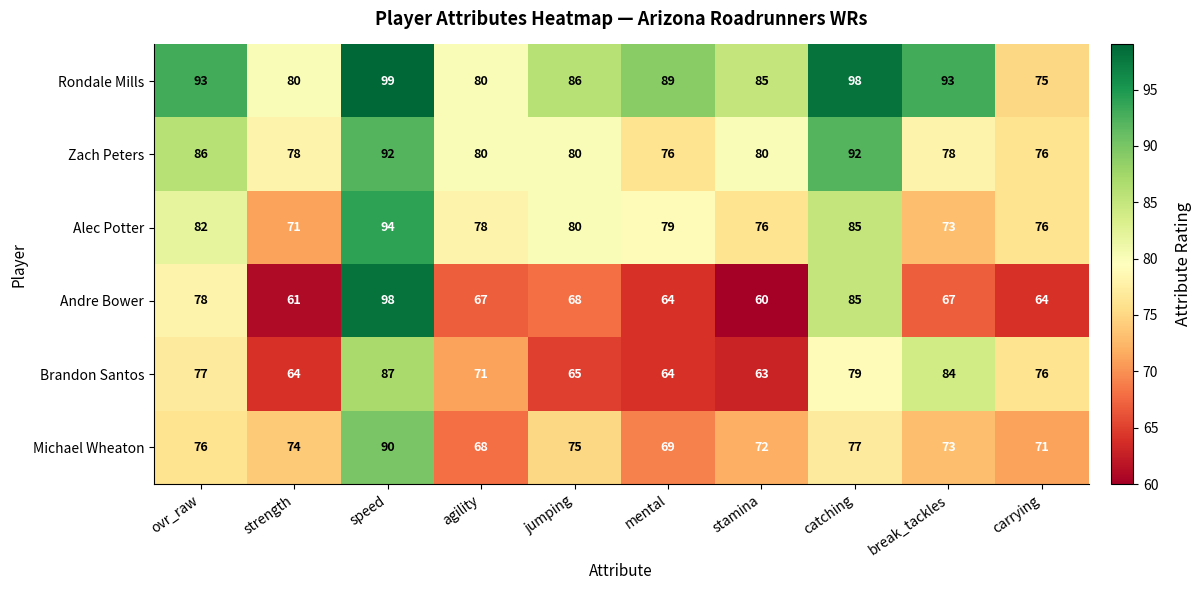

Count the number of categories in the chart.

10